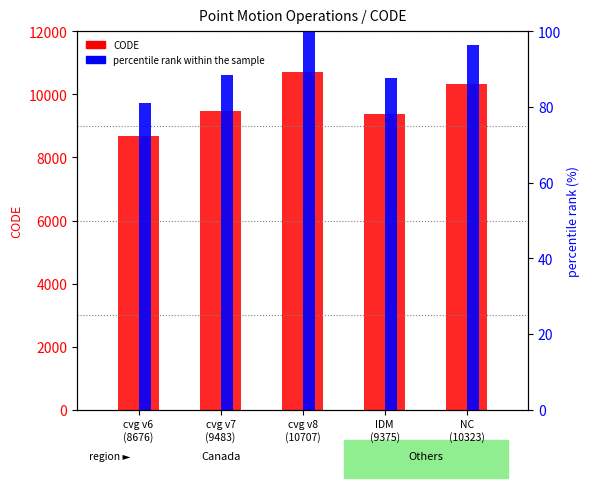

The value of CODE at cvg v8
(10707) is 10707.0. True or false?

True